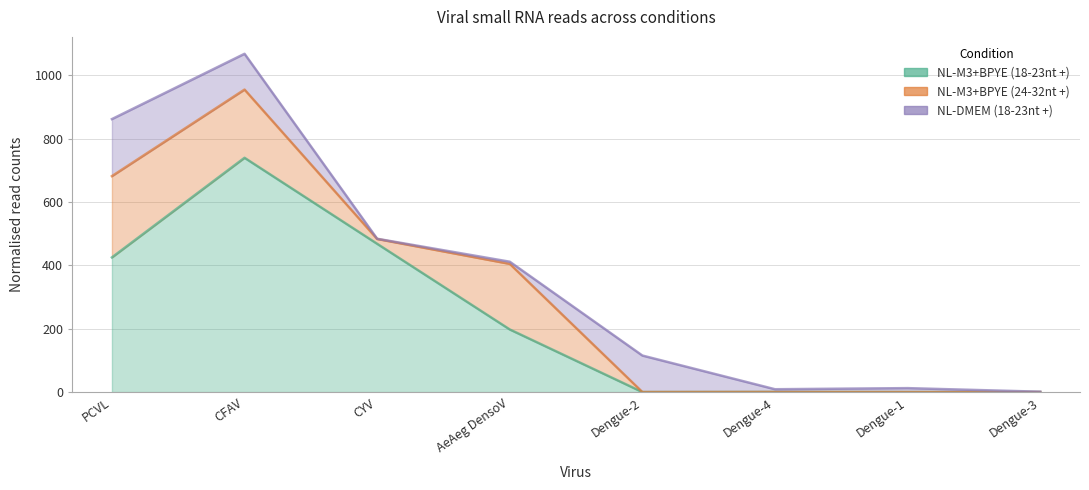

What is the sum of the NL-M3+BPYE (18-23nt +) values at PCVL and Dengue-1?

425.2